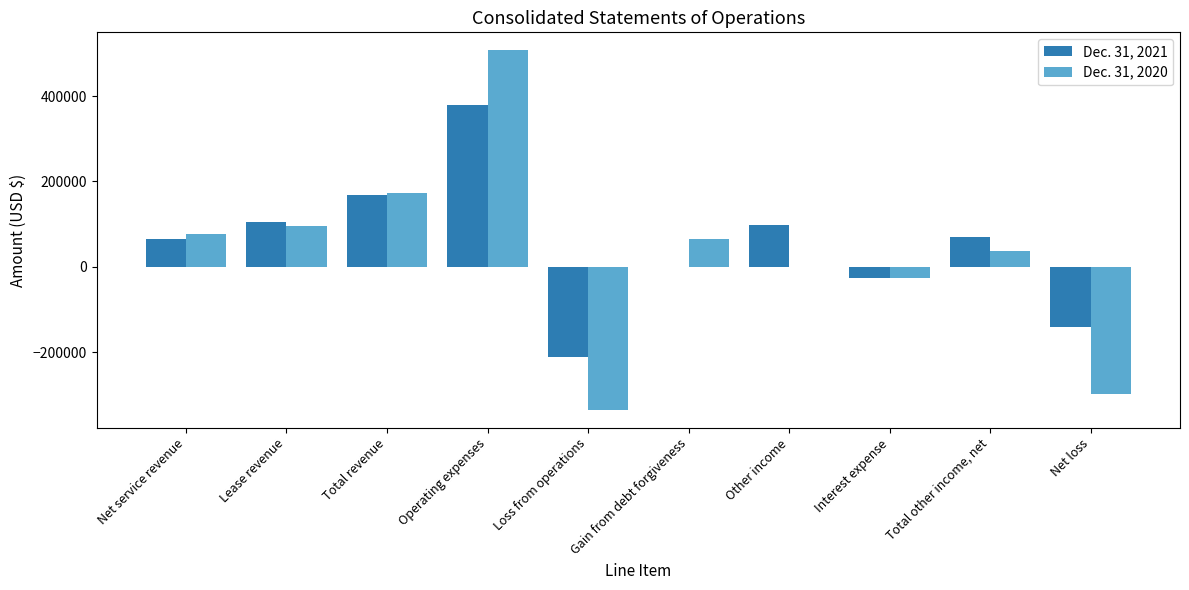

True or false: Dec. 31, 2021 has a value of 146611 at Lease revenue.

False